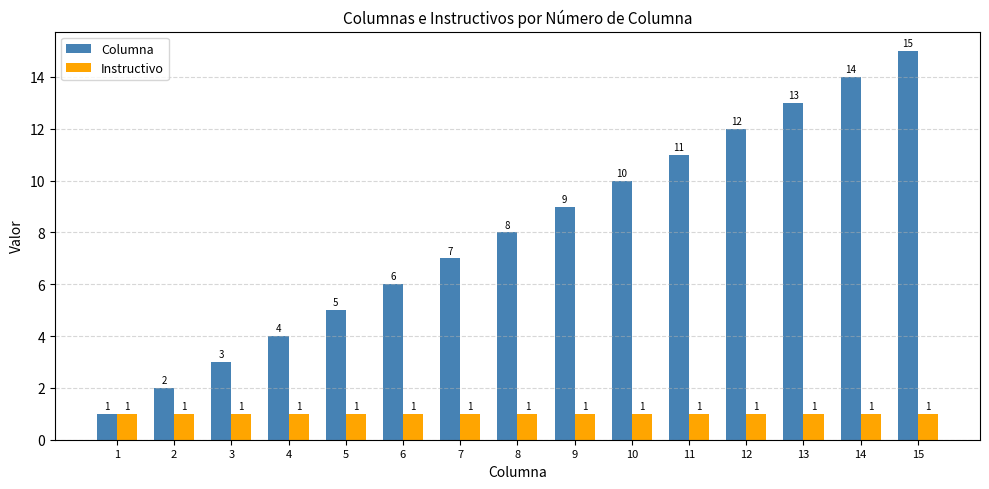

What is the sum of all Instructivo values?

15